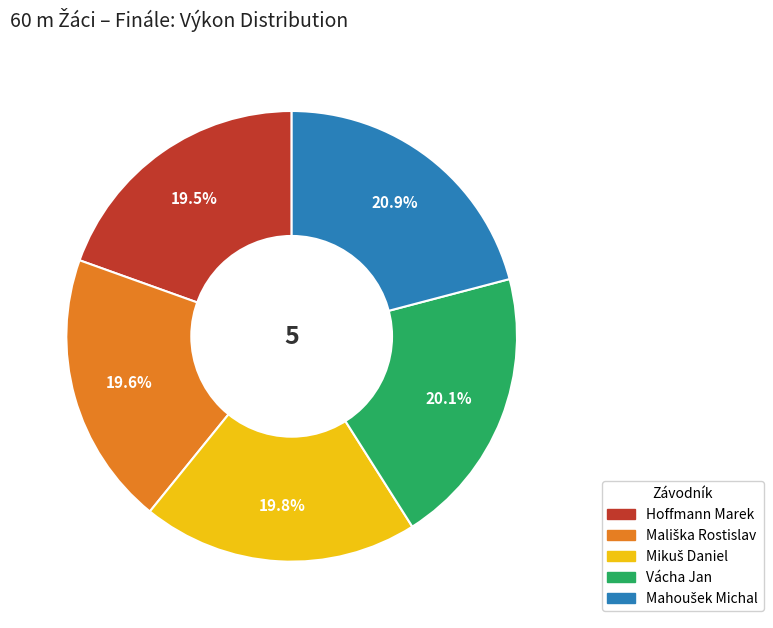

Count the number of slices in the pie.

5